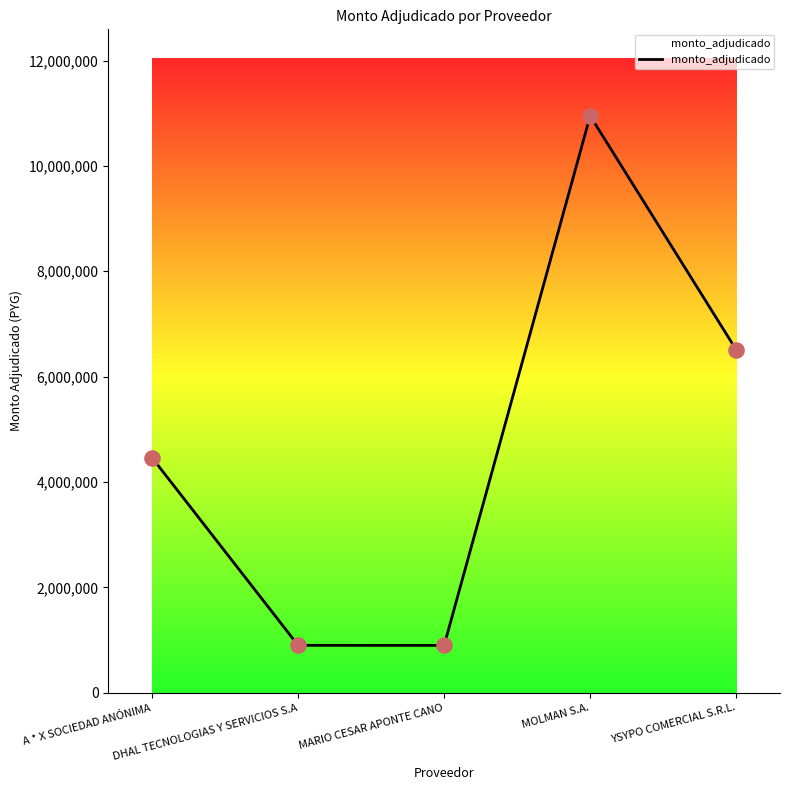

What is the ratio of the value at MARIO CESAR APONTE CANO to the value at YSYPO COMERCIAL S.R.L.?

0.1